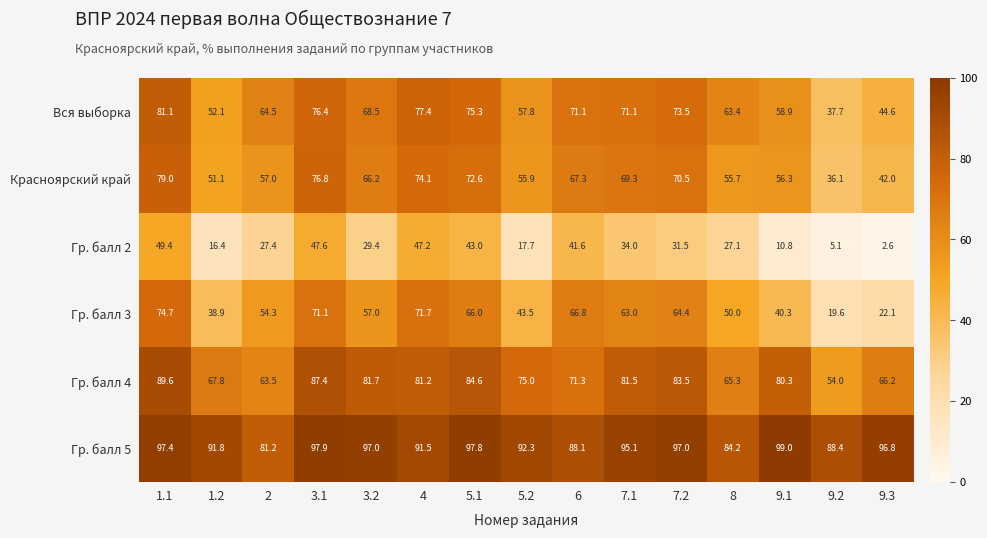

Where does the Гр. балл 4 series first go above 80?

1.1